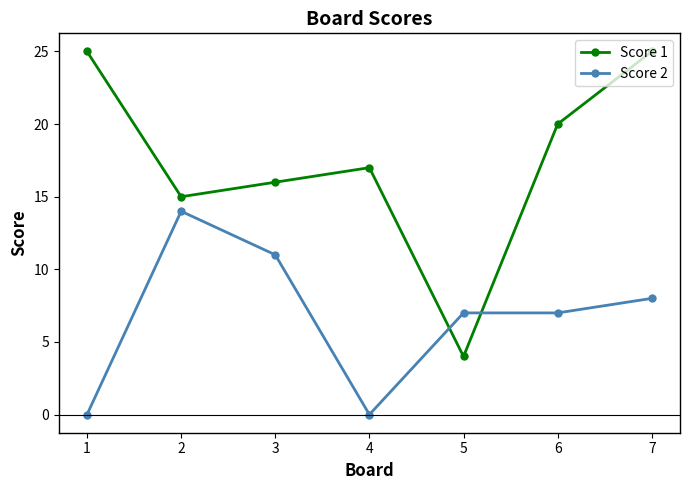

Reading left to right, what are all the values shown in this chart?

Score 1: 1=25	2=15	3=16	4=17	5=4	6=20	7=25
Score 2: 1=0	2=14	3=11	4=0	5=7	6=7	7=8